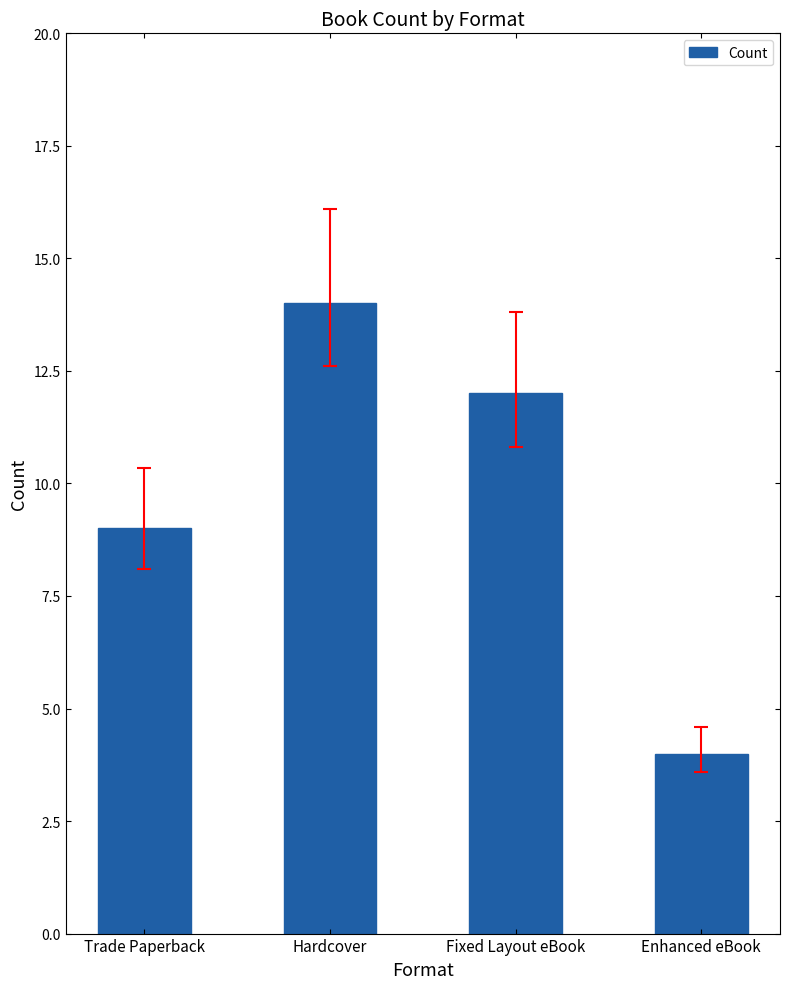

Reading left to right, extract all data points from this chart.

9	14	12	4